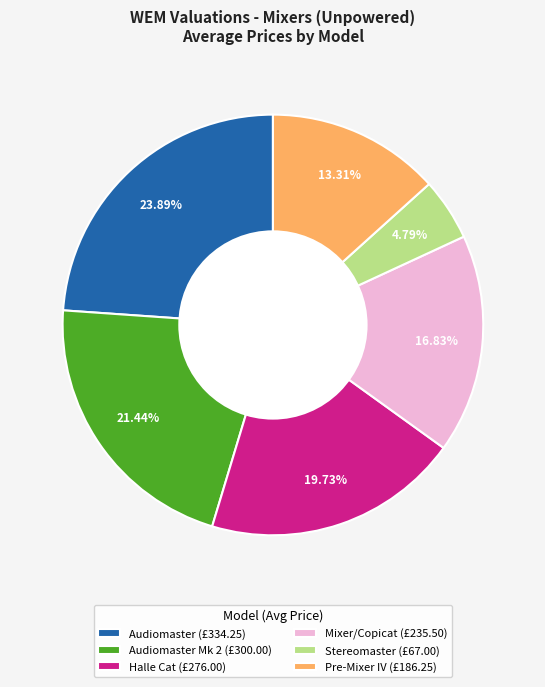

Rank the categories by value from lowest to highest.

Stereomaster (£67.00), Pre-Mixer IV (£186.25), Mixer/Copicat (£235.50), Halle Cat (£276.00), Audiomaster Mk 2 (£300.00), Audiomaster (£334.25)